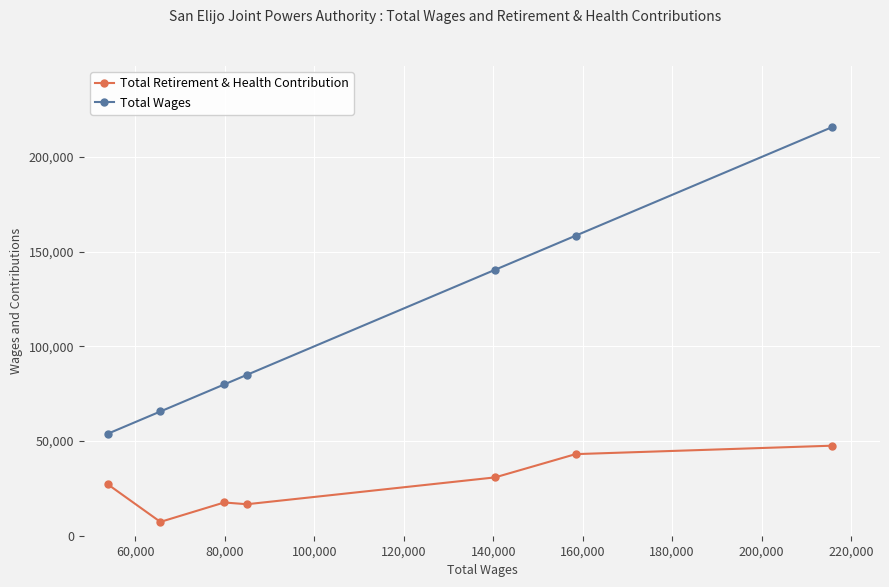

What is the value of the Total Retirement & Health Contribution point at the 2nd from the left?

7301